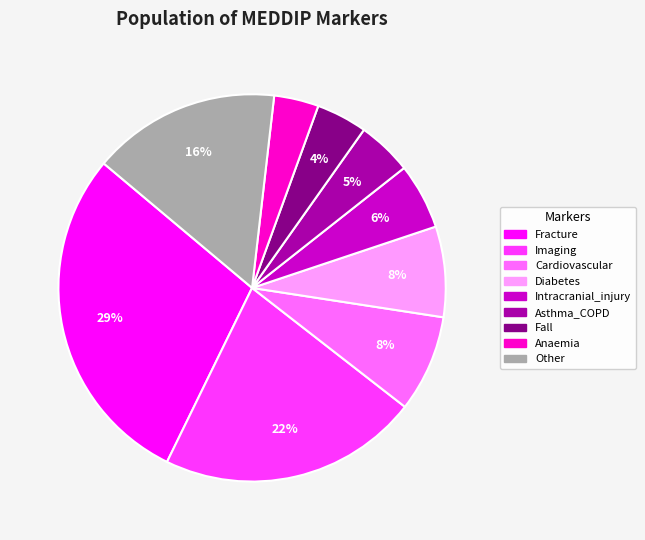

To the nearest percent, what is the average slice percentage?

11%